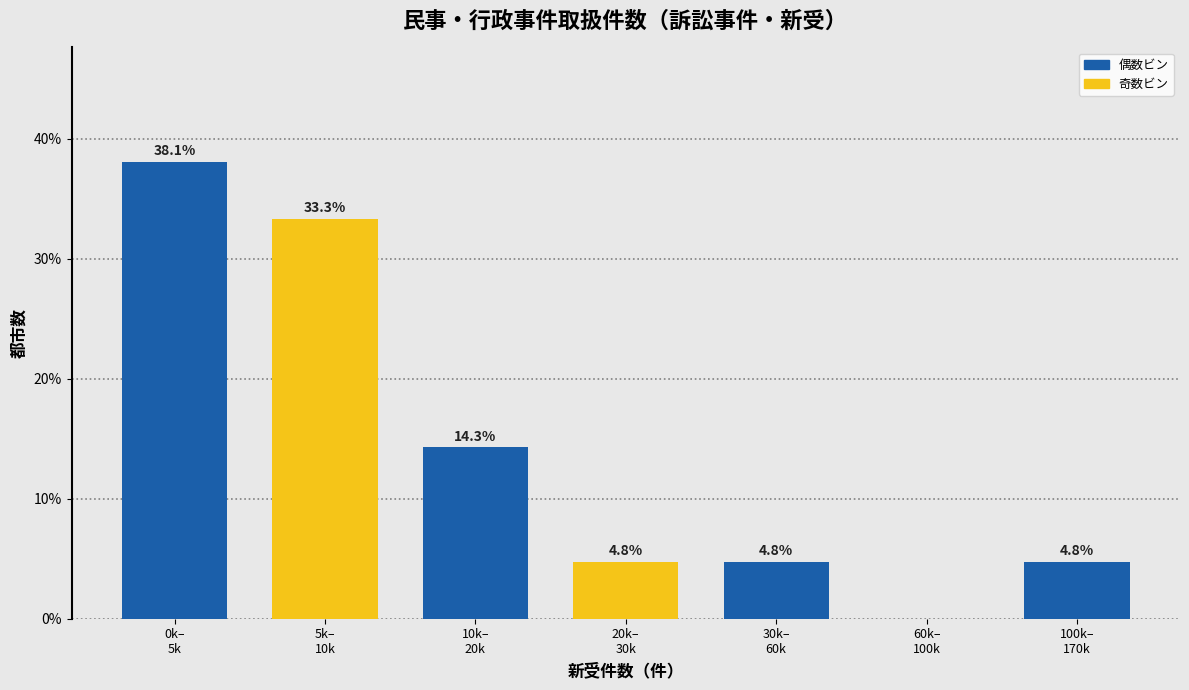

What is the maximum value shown in the chart?

38.1